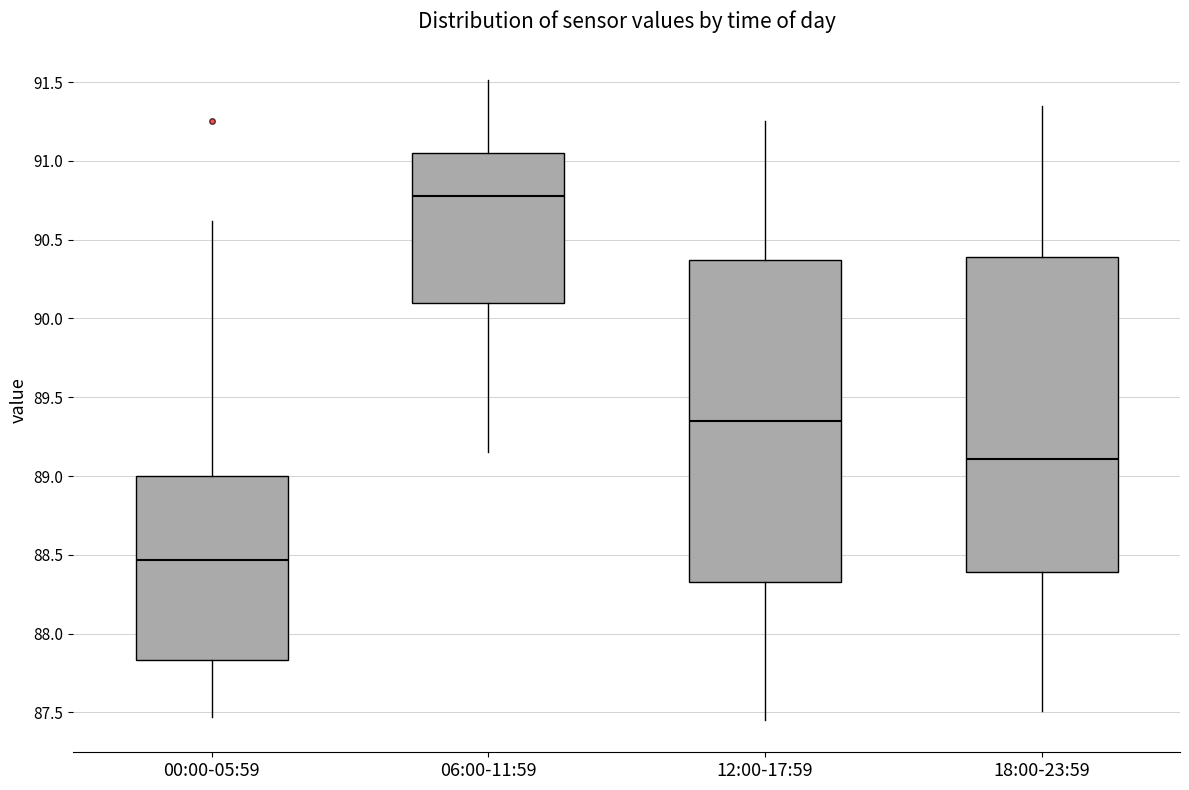

Where does the upper whisker of the box for 06:00-11:59 end on the y-axis? The values are not printed on the chart, so give them approximately, as read against the axis.

91.50